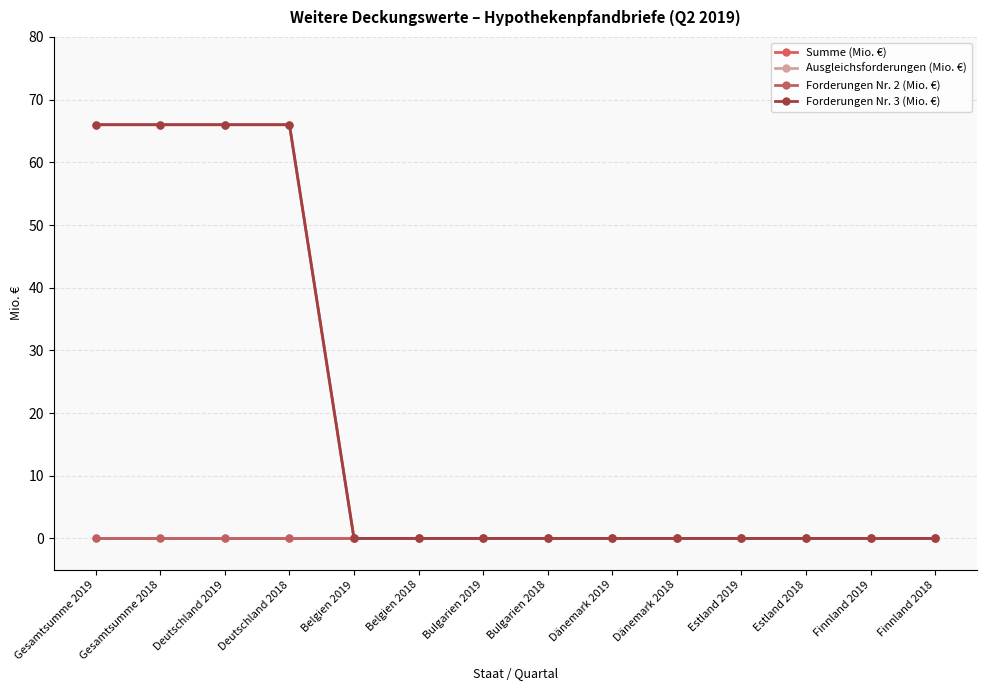

Reading left to right, extract all data points from this chart.

Summe (Mio. €): Gesamtsumme 2019=66	Gesamtsumme 2018=66	Deutschland 2019=66	Deutschland 2018=66	Belgien 2019=0	Belgien 2018=0	Bulgarien 2019=0	Bulgarien 2018=0	Dänemark 2019=0	Dänemark 2018=0	Estland 2019=0	Estland 2018=0	Finnland 2019=0	Finnland 2018=0
Ausgleichsforderungen (Mio. €): Gesamtsumme 2019=0	Gesamtsumme 2018=0	Deutschland 2019=0	Deutschland 2018=0	Belgien 2019=0	Belgien 2018=0	Bulgarien 2019=0	Bulgarien 2018=0	Dänemark 2019=0	Dänemark 2018=0	Estland 2019=0	Estland 2018=0	Finnland 2019=0	Finnland 2018=0
Forderungen Nr. 2 (Mio. €): Gesamtsumme 2019=0	Gesamtsumme 2018=0	Deutschland 2019=0	Deutschland 2018=0	Belgien 2019=0	Belgien 2018=0	Bulgarien 2019=0	Bulgarien 2018=0	Dänemark 2019=0	Dänemark 2018=0	Estland 2019=0	Estland 2018=0	Finnland 2019=0	Finnland 2018=0
Forderungen Nr. 3 (Mio. €): Gesamtsumme 2019=66	Gesamtsumme 2018=66	Deutschland 2019=66	Deutschland 2018=66	Belgien 2019=0	Belgien 2018=0	Bulgarien 2019=0	Bulgarien 2018=0	Dänemark 2019=0	Dänemark 2018=0	Estland 2019=0	Estland 2018=0	Finnland 2019=0	Finnland 2018=0